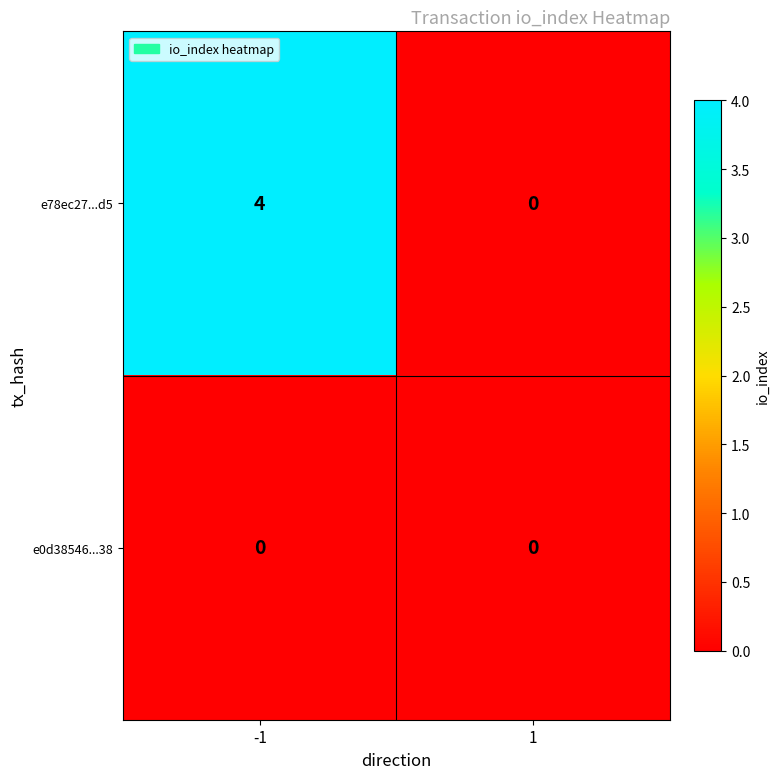

Reading left to right, list all the values displayed in this chart.

e78ec27...d5: 4	0
e0d38546...38: 0	0